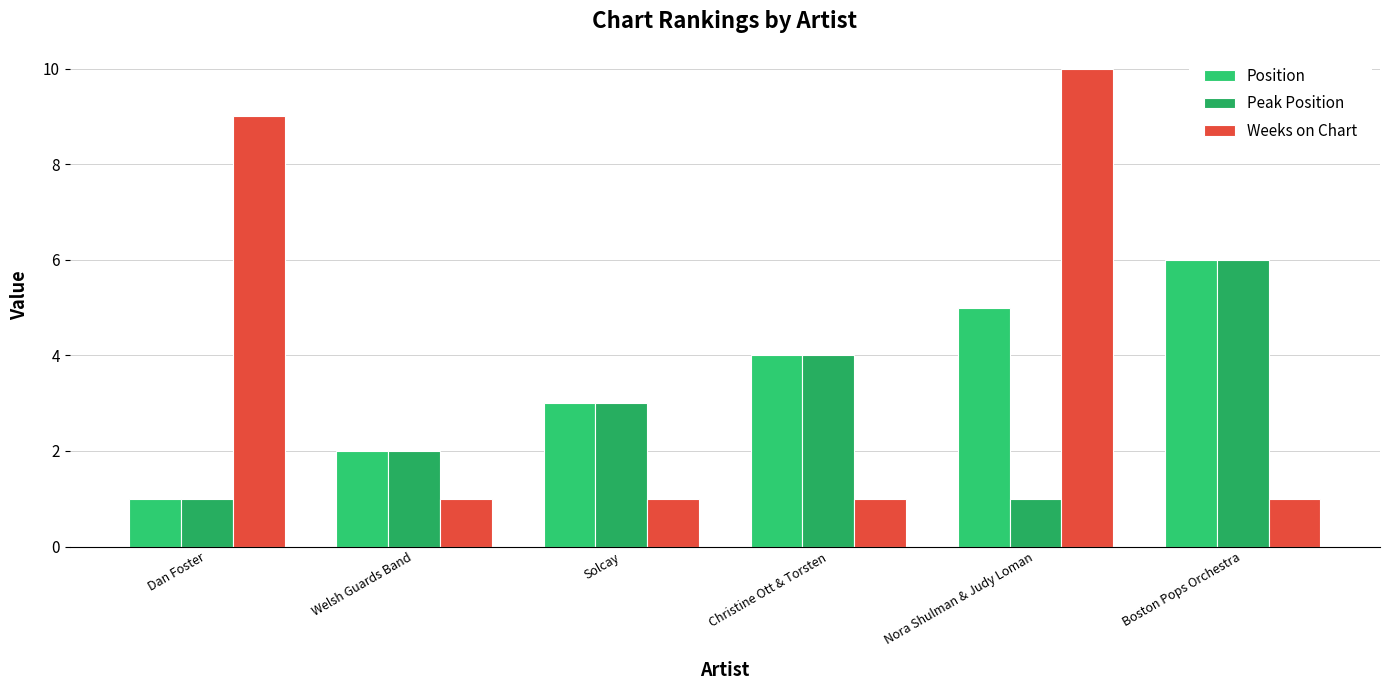

Rank the categories by Weeks on Chart value from lowest to highest.

Welsh Guards Band, Solcay, Christine Ott & Torsten, Boston Pops Orchestra, Dan Foster, Nora Shulman & Judy Loman